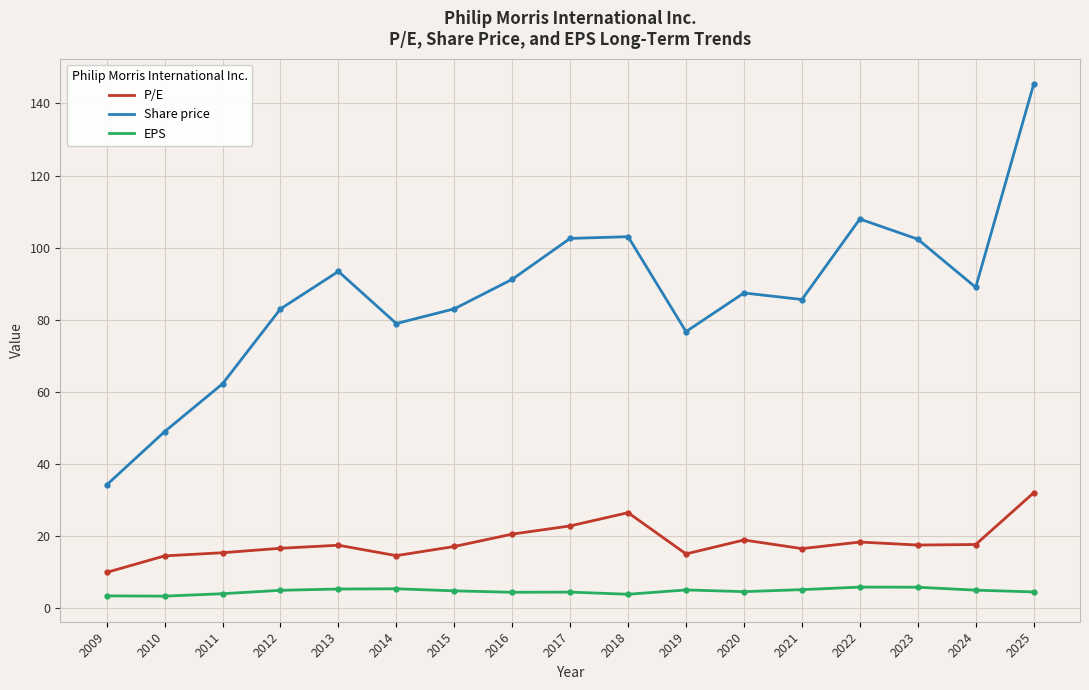

Is the value of EPS at 2022 greater than the value of Share price at 2013?

No